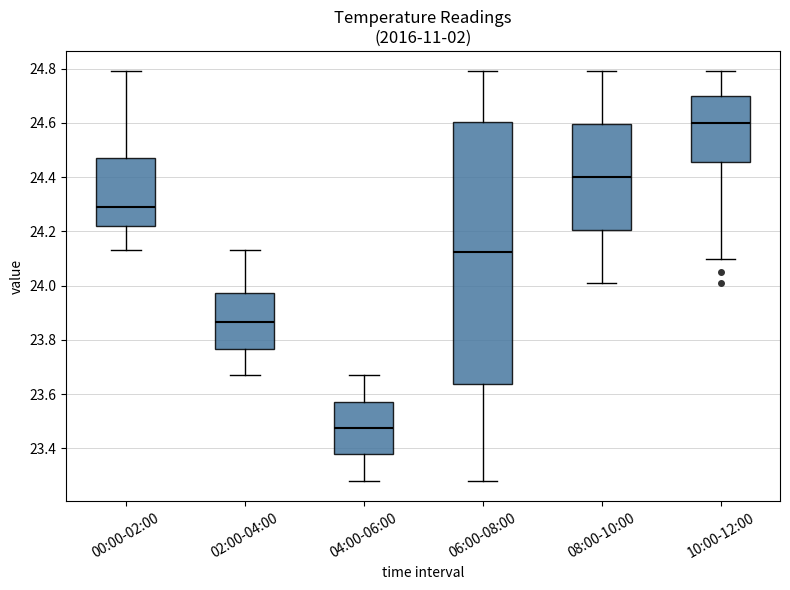

Reading left to right, transcribe this box plot: for each box, give where its median line is, the range the box spans, and where its two whiskers end, as read against the y-axis. The values are not printed on the chart, so give them approximately, as read against the axis.

00:00-02:00: median 24.30, box 24.22 to 24.48, whiskers 24.14 to 24.80
02:00-04:00: median 23.86, box 23.76 to 23.98, whiskers 23.68 to 24.14
04:00-06:00: median 23.48, box 23.38 to 23.58, whiskers 23.28 to 23.68
06:00-08:00: median 24.12, box 23.64 to 24.60, whiskers 23.28 to 24.80
08:00-10:00: median 24.40, box 24.20 to 24.60, whiskers 24.02 to 24.80
10:00-12:00: median 24.60, box 24.46 to 24.70, whiskers 24.10 to 24.80